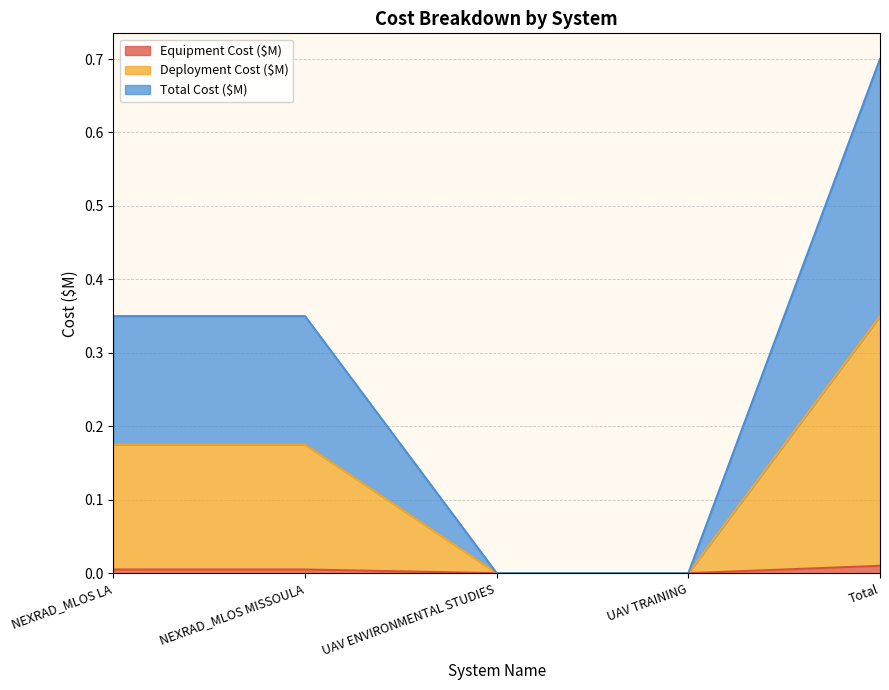

Which series has the largest total across all categories?

Total Cost ($M)